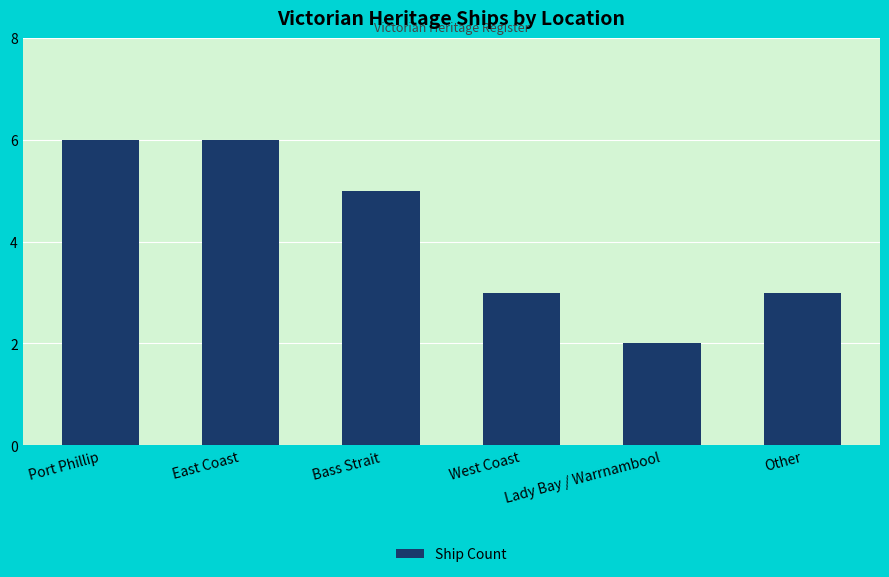

The chart shows a value of 8 at Port Phillip. True or false?

False